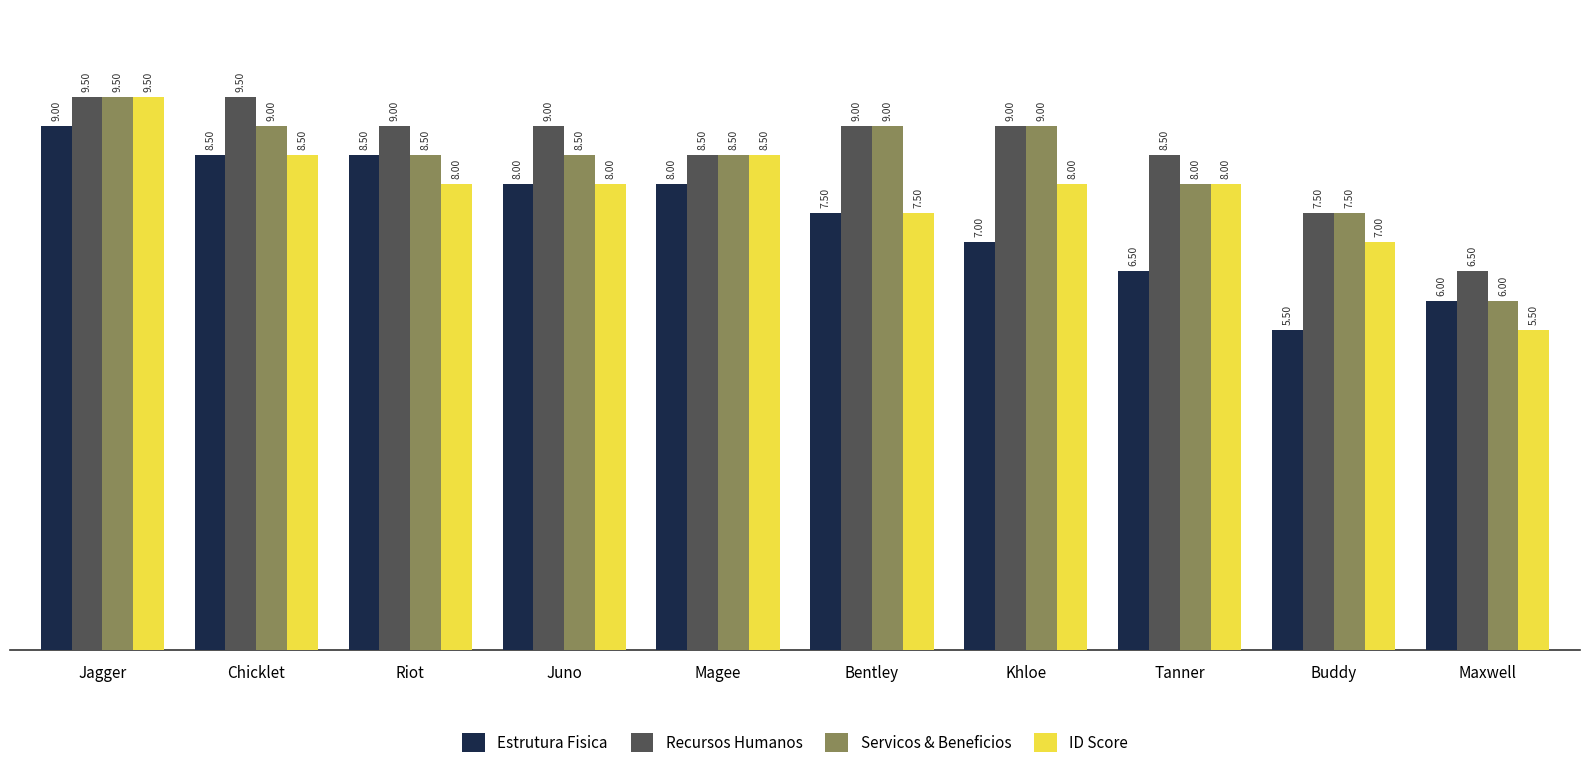

What is the difference between the second highest and minimum values in the Recursos Humanos series?

3.0